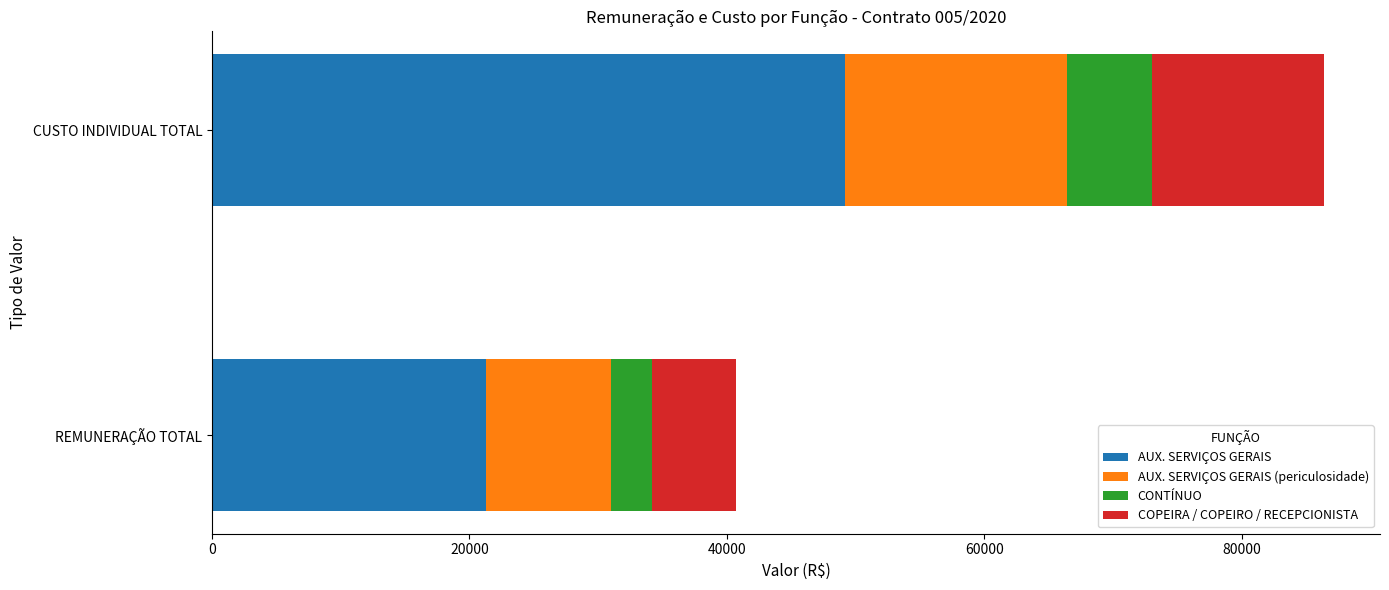

At which category is the sum across all series the highest?

CUSTO INDIVIDUAL TOTAL